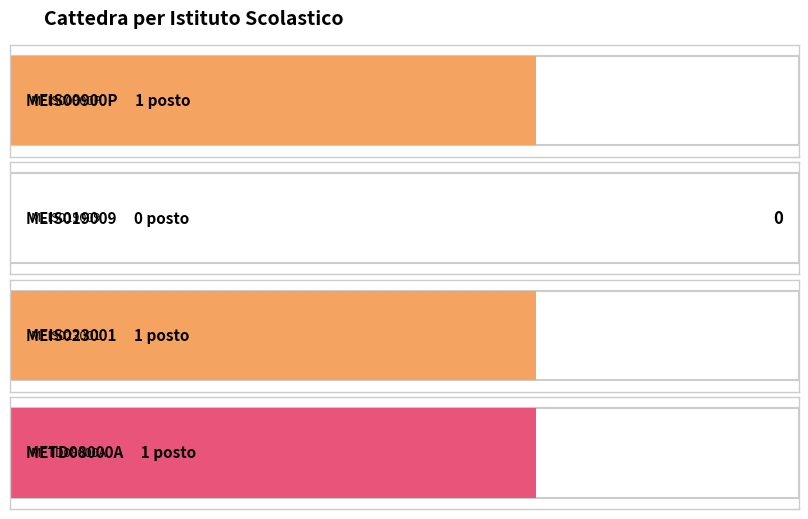

What is the maximum value shown in the chart?

1